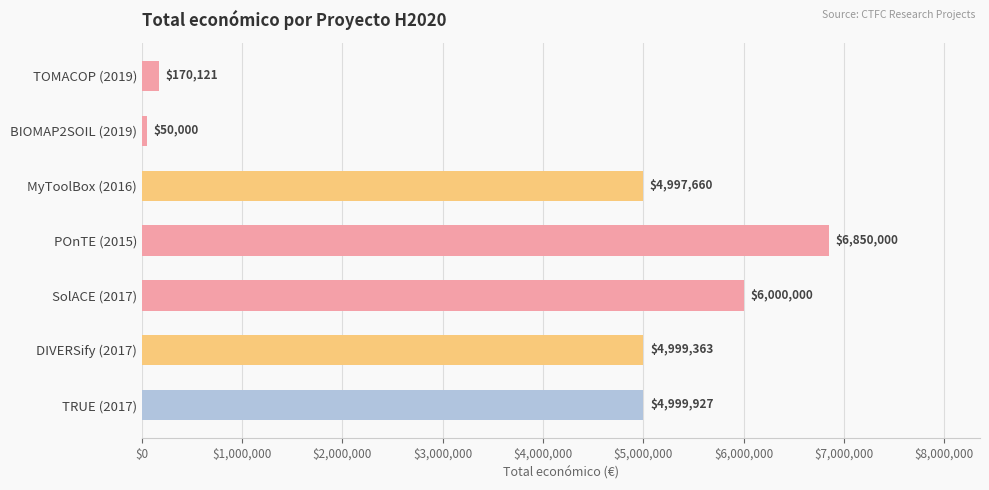

Rank the categories by value from lowest to highest.

BIOMAP2SOIL (2019), TOMACOP (2019), MyToolBox (2016), DIVERSify (2017), TRUE (2017), SolACE (2017), POnTE (2015)